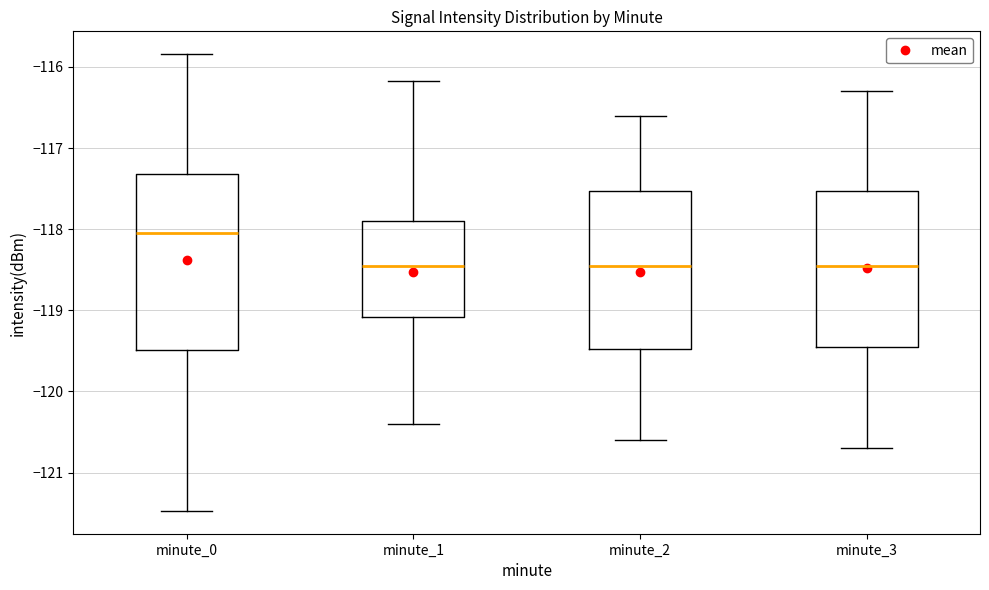

Reading left to right, read every box against the y-axis: the position of its median line, the range the box covers, and the ends of its whiskers. The values are not printed on the chart, so give them approximately, as read against the axis.

minute_0: median -118.0, box -119.5 to -117.3, whiskers -121.5 to -115.8
minute_1: median -118.5, box -119.1 to -117.9, whiskers -120.4 to -116.2
minute_2: median -118.4, box -119.5 to -117.5, whiskers -120.6 to -116.6
minute_3: median -118.4, box -119.4 to -117.5, whiskers -120.7 to -116.3